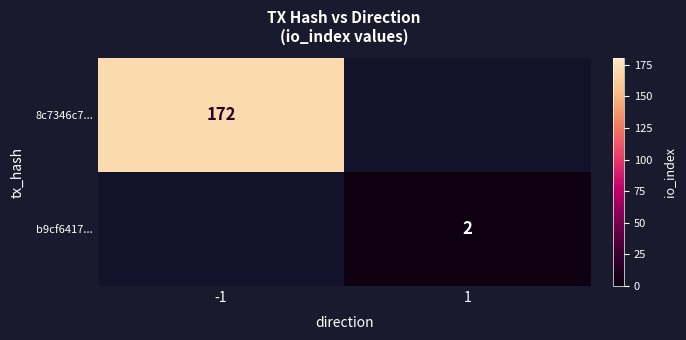

True or false: b9cf6417... has a value of 1.0 at 1.

False